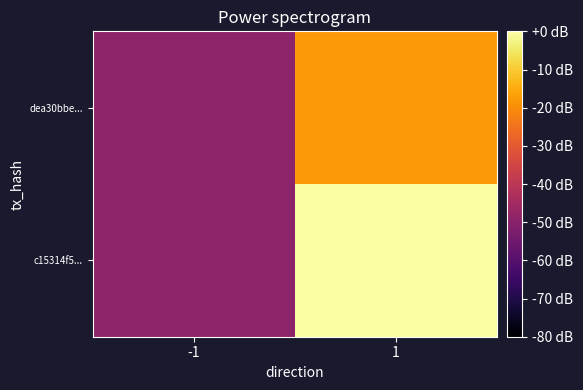

Count the number of categories in the chart.

2